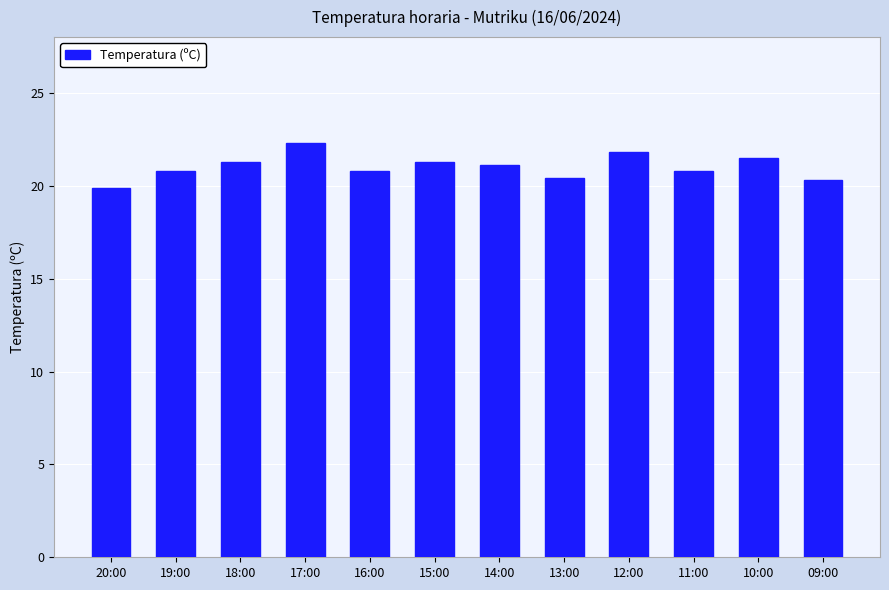

What is the minimum value shown in the chart?

19.9